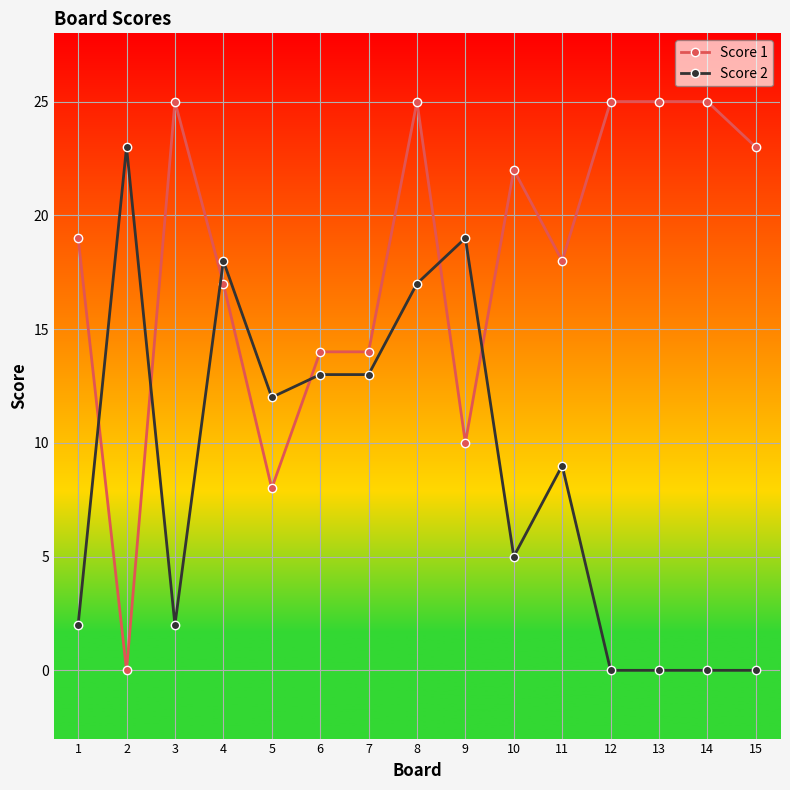

Does the chart have visible grid lines?

Yes